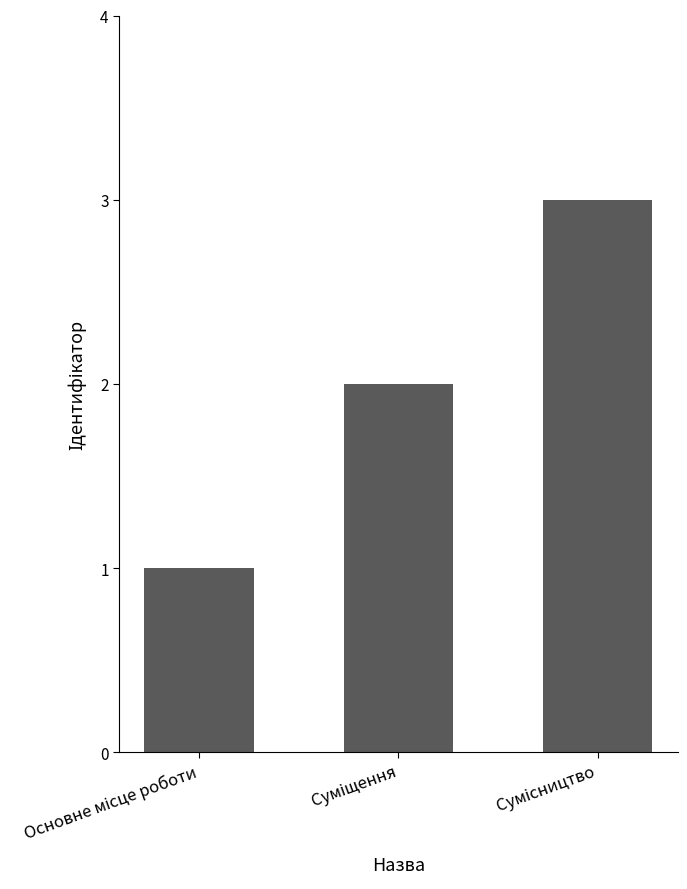

What is the maximum value shown in the chart?

3